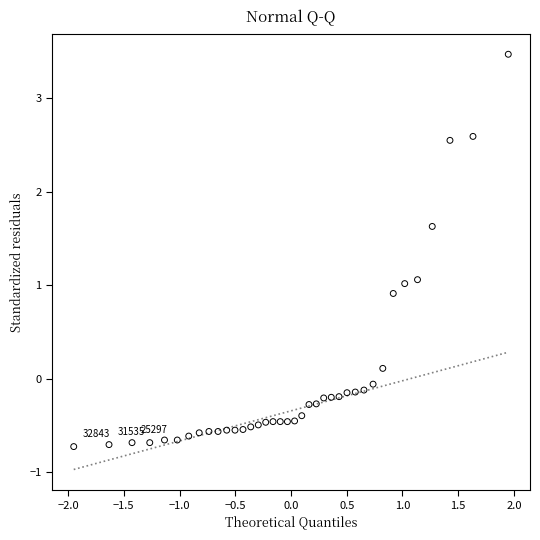

What is the range of Y values (max minus min)?

4.2